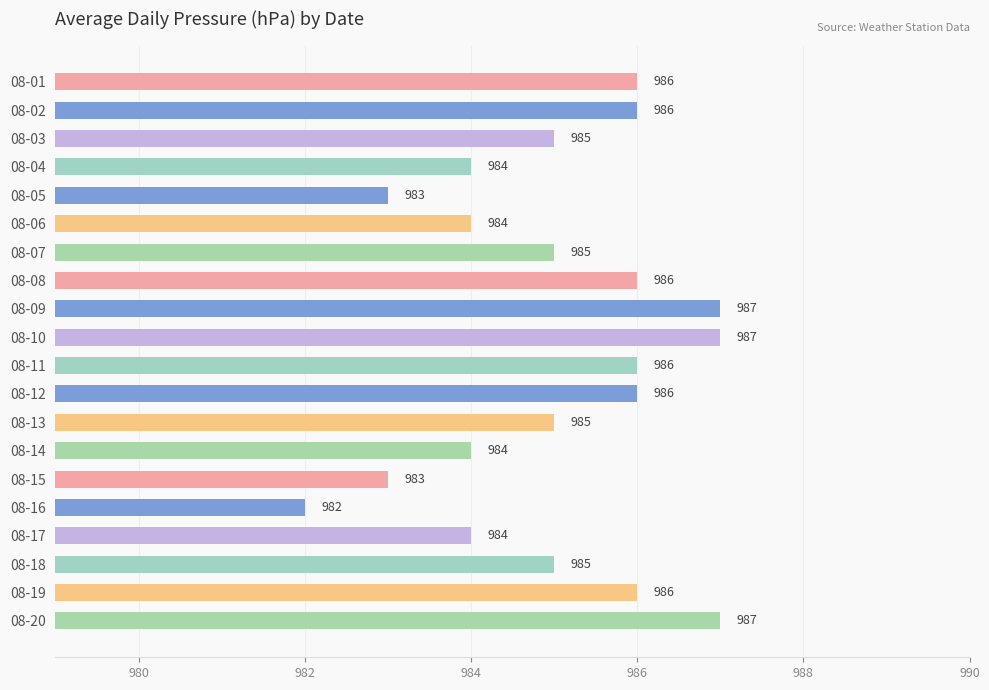

What is the value of the 11th bar from the top?

986